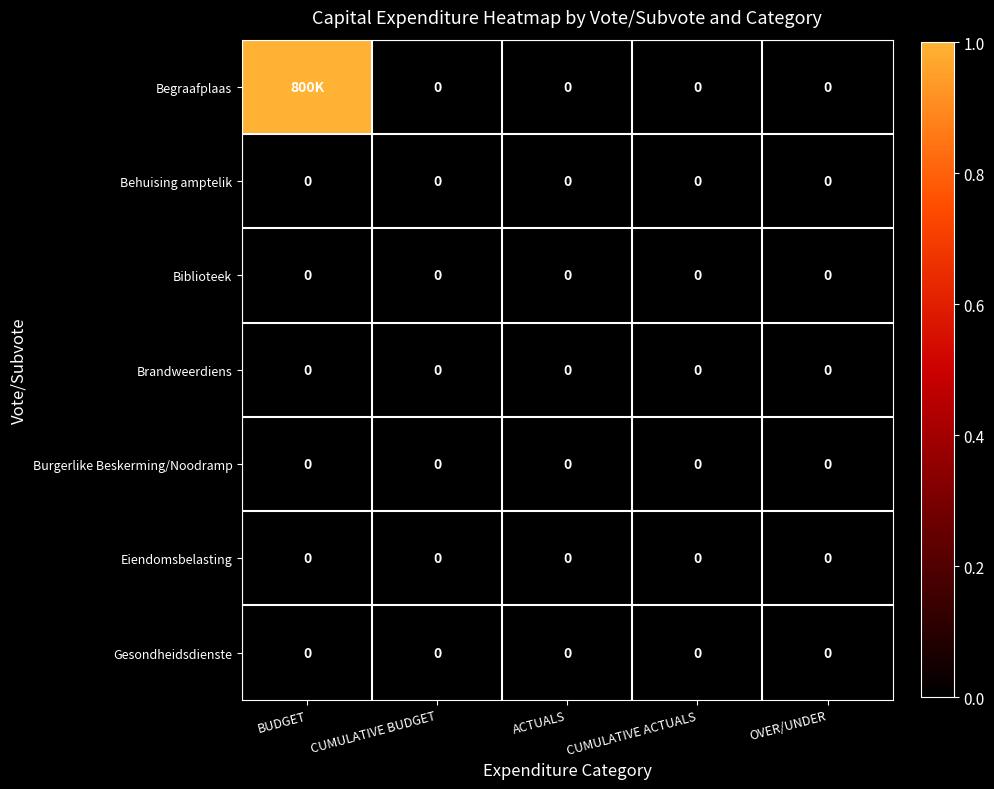

The Brandweerdiens series shows 0 at CUMULATIVE BUDGET. True or false?

True